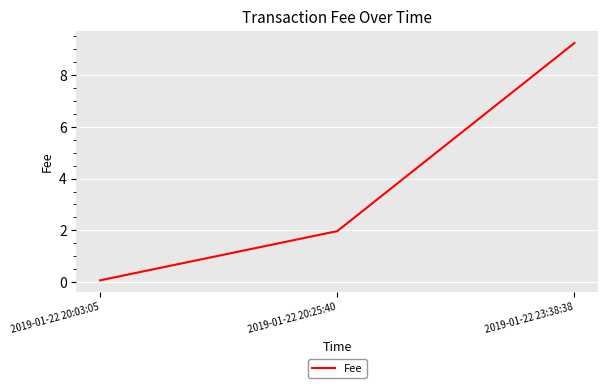

True or false: the data shows 0.1 at 2019-01-22 20:03:05.

True